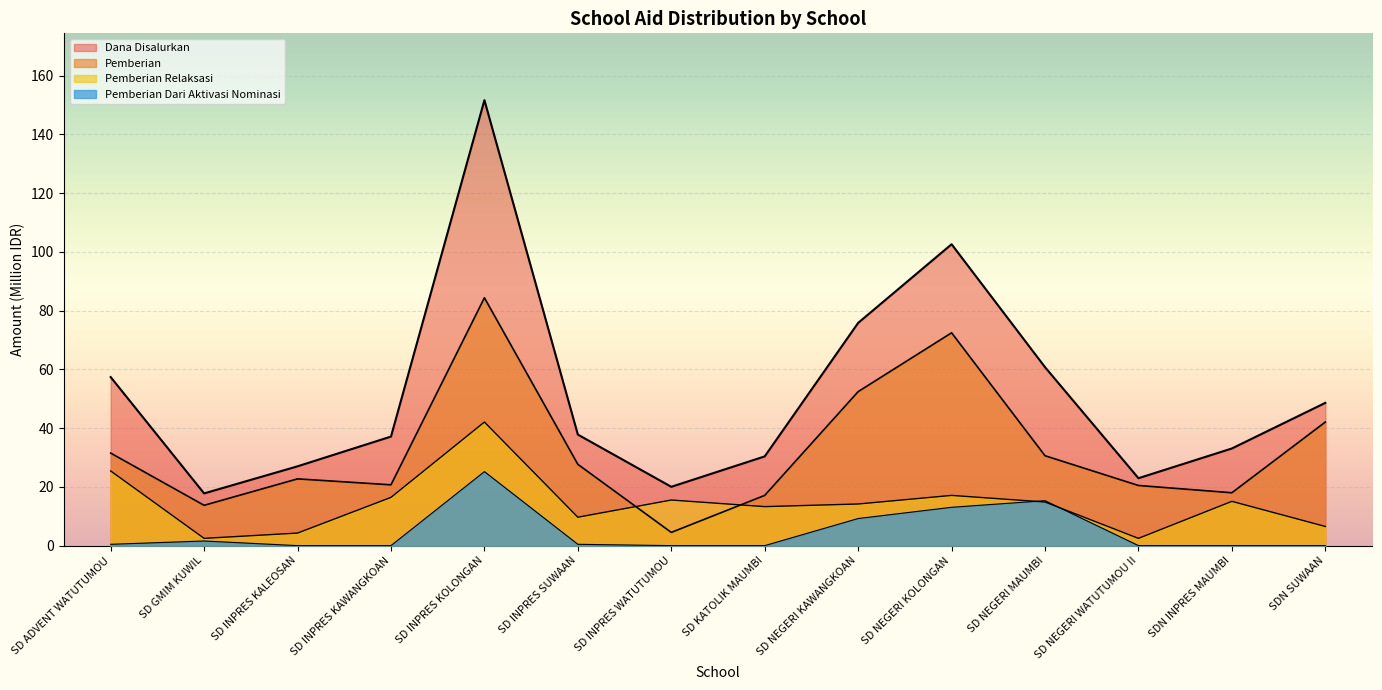

What is the highest value of the Pemberian series?

84.4